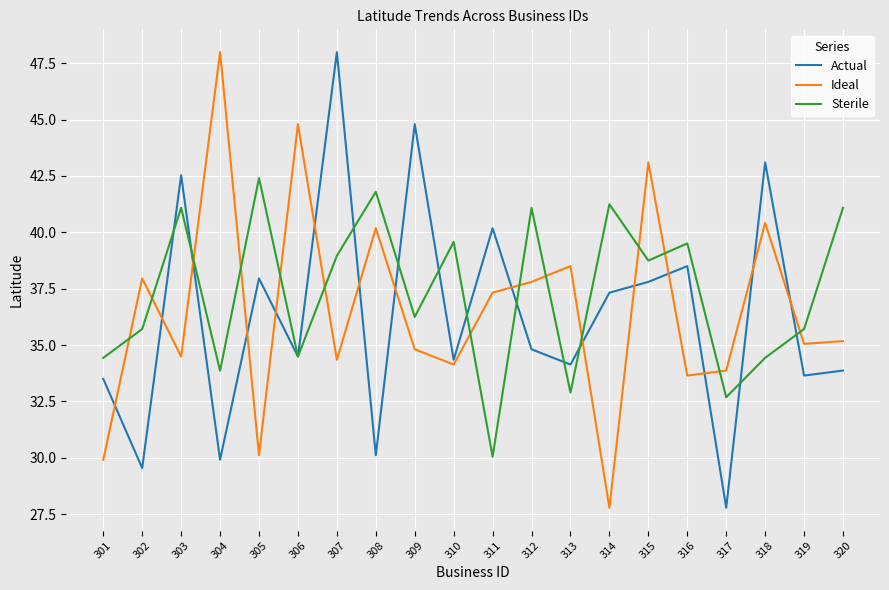

What is the maximum value for Ideal?

48.0